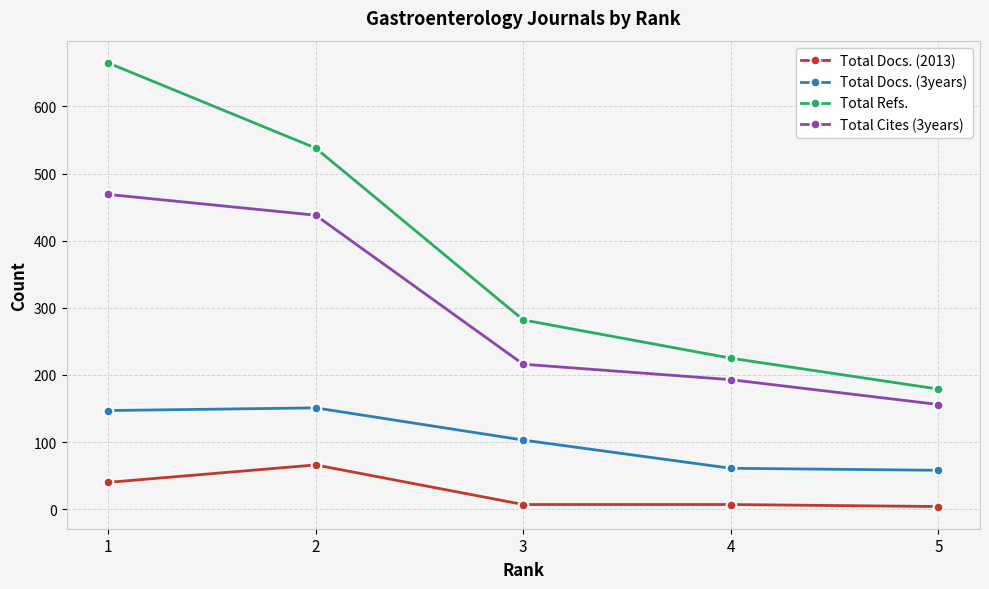

What is the maximum value shown in the chart?

665